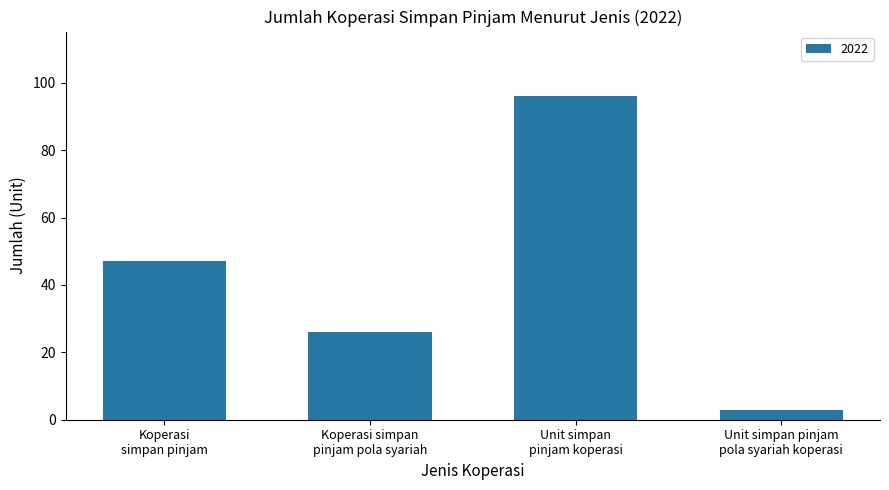

What is the smallest value displayed?

3